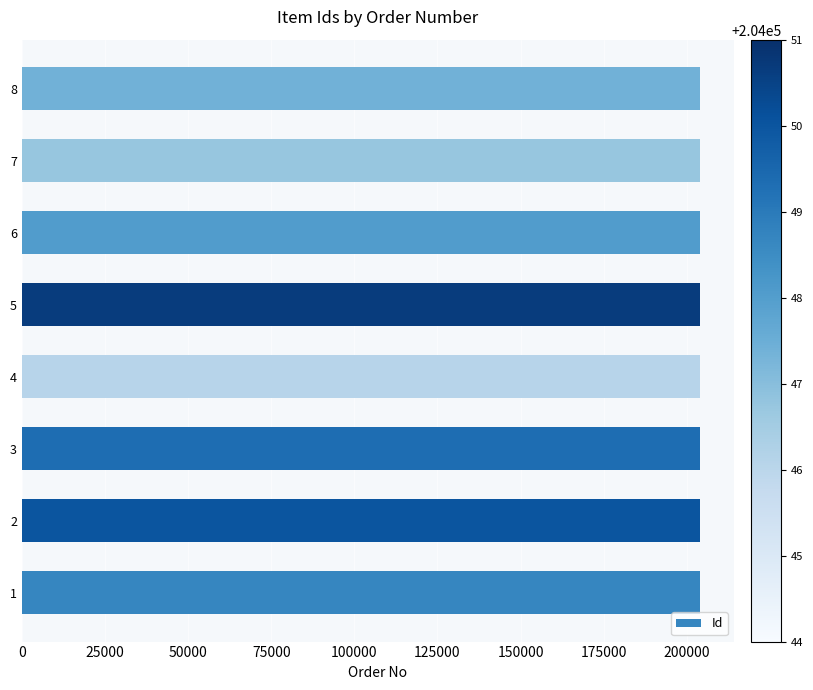

What is the greatest value displayed?

204051